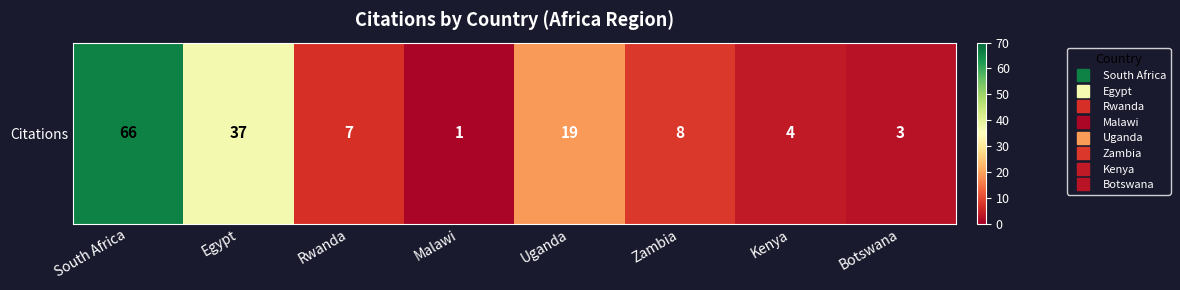

List the labels in order of value, largest first.

South Africa, Egypt, Uganda, Zambia, Rwanda, Kenya, Botswana, Malawi